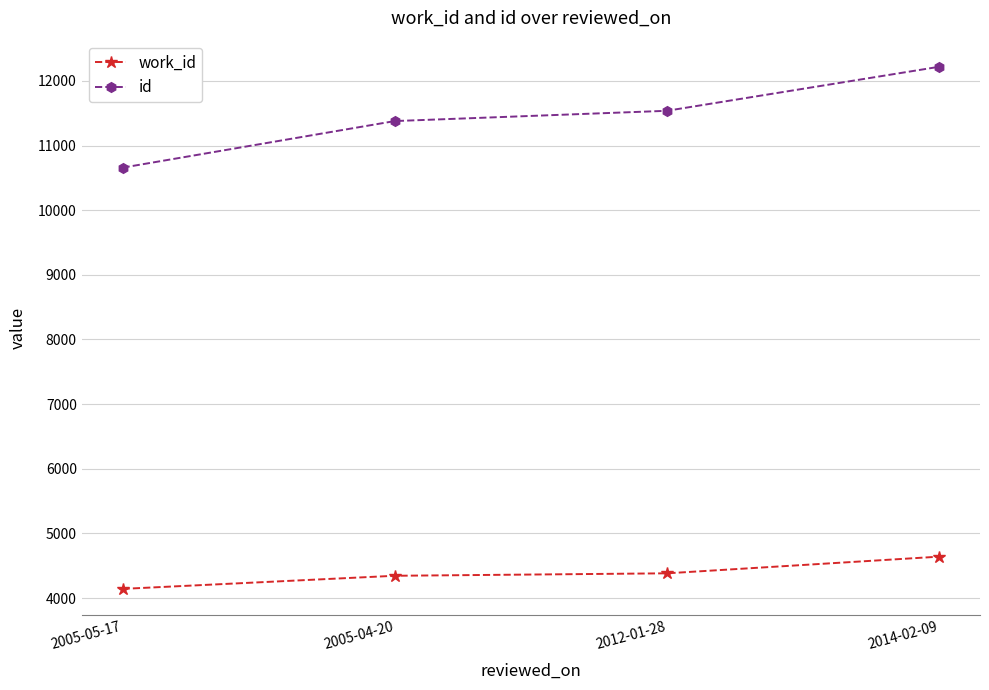

True or false: work_id and id intersect in this chart.

False